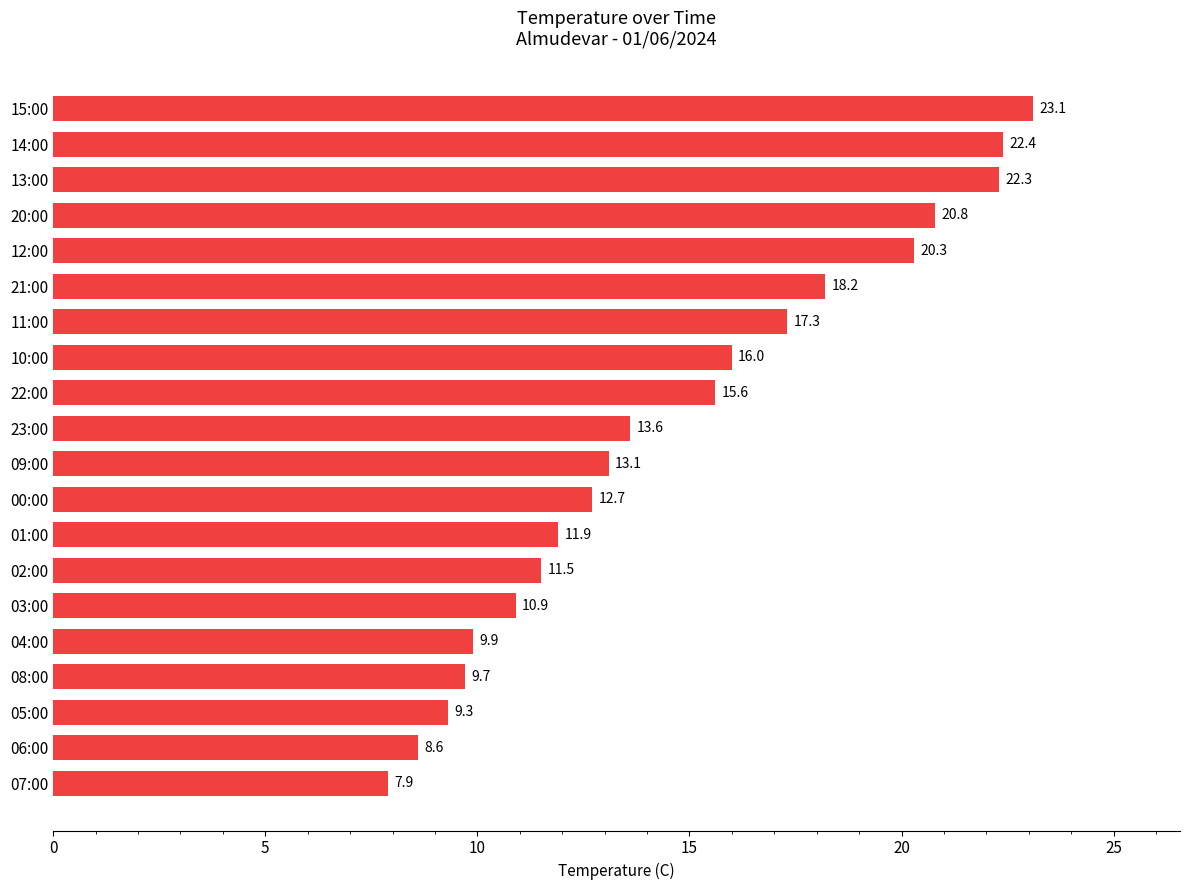

Where is the data nearest to the value 15?

22:00